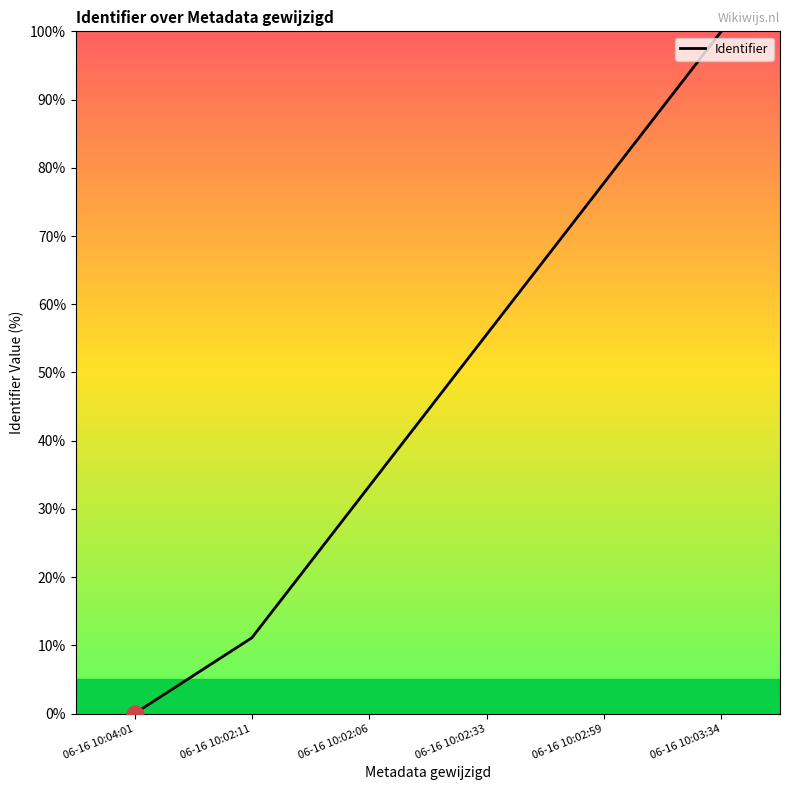

What is the change in value from 06-16 10:04:01 to 06-16 10:02:06?

+33.3